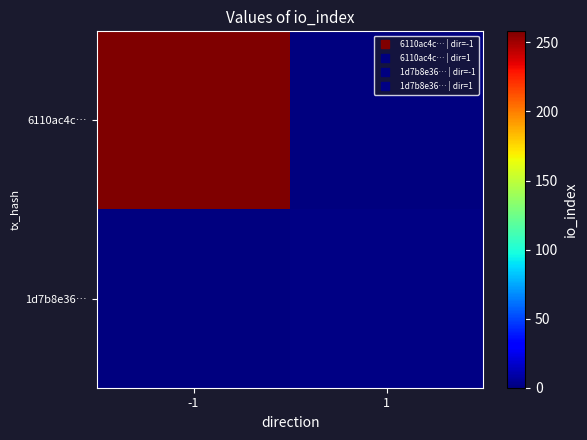

At how many categories does at least one series exceed 227?

1